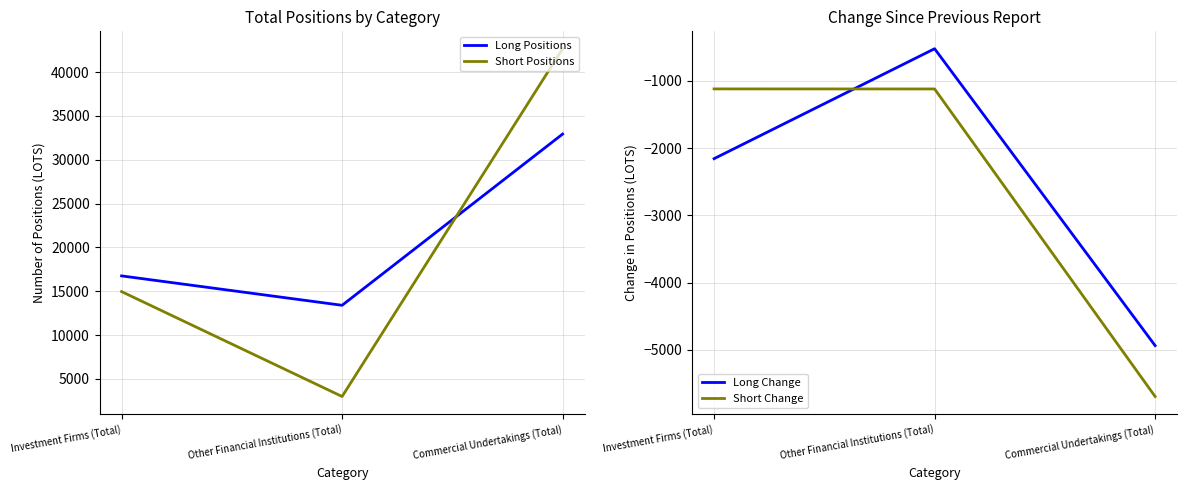

What is the sum of all Long Positions values?

63096.6